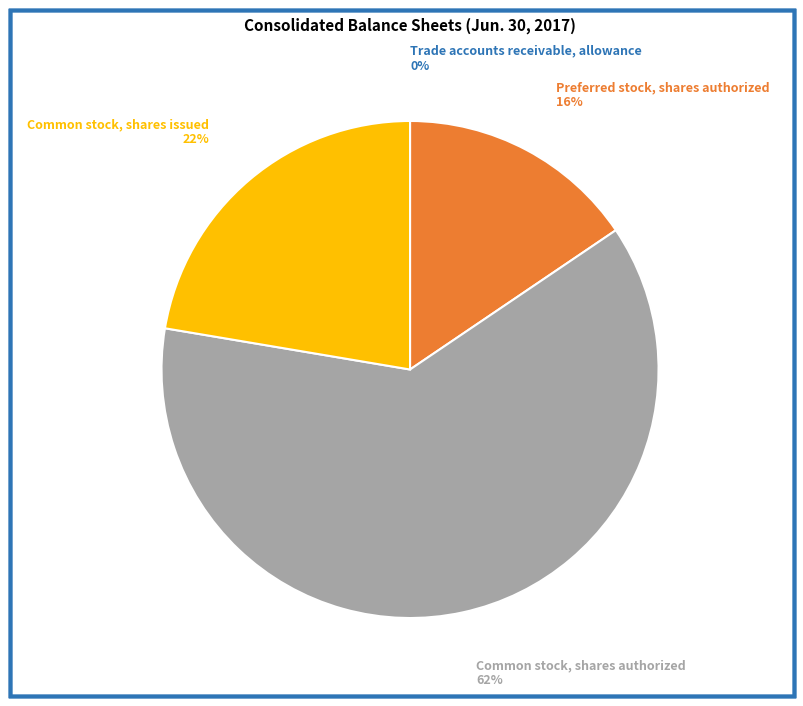

To the nearest percent, what is the average slice percentage?

25%